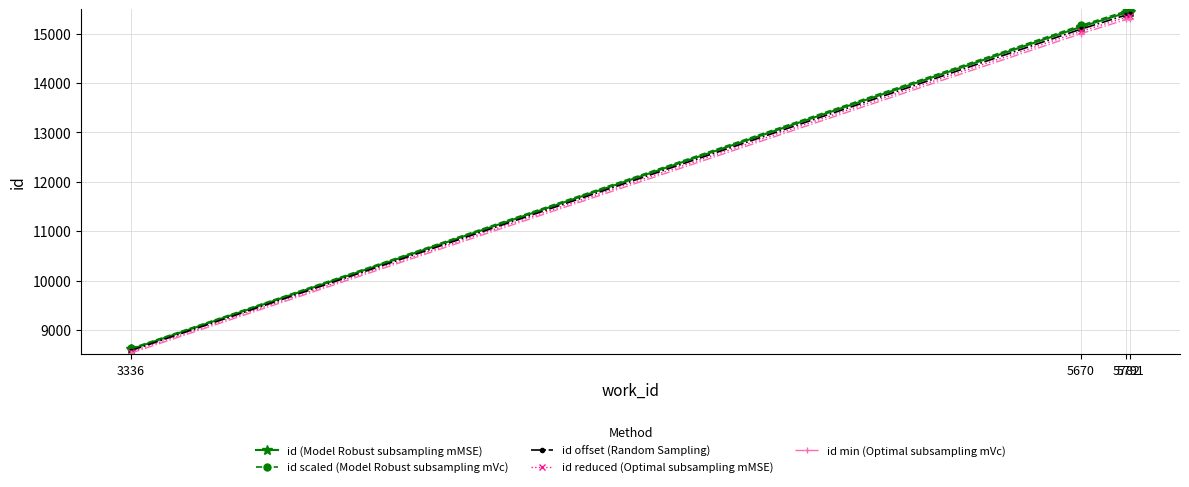

How many lines are shown in the chart?

5